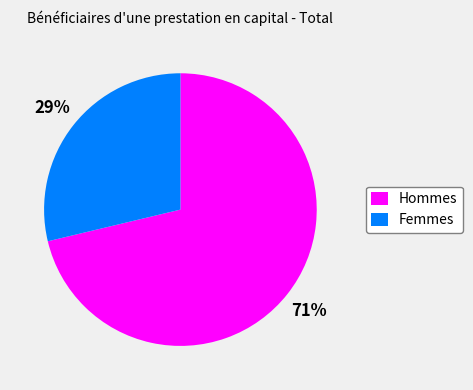

To the nearest percent, what is the average slice percentage?

50%